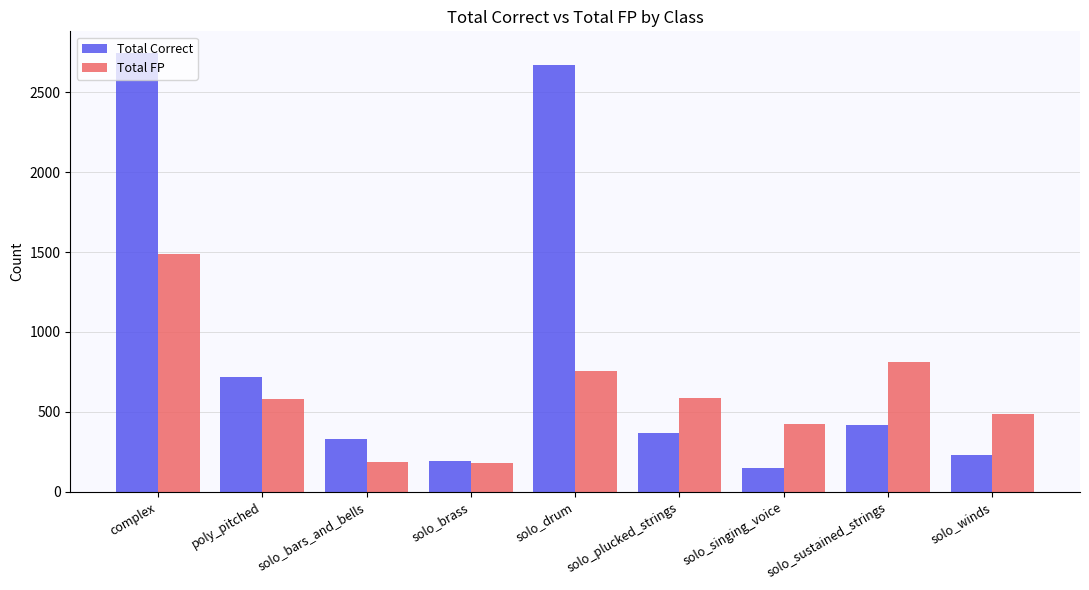

The value of Total Correct at solo_brass is 193. True or false?

True